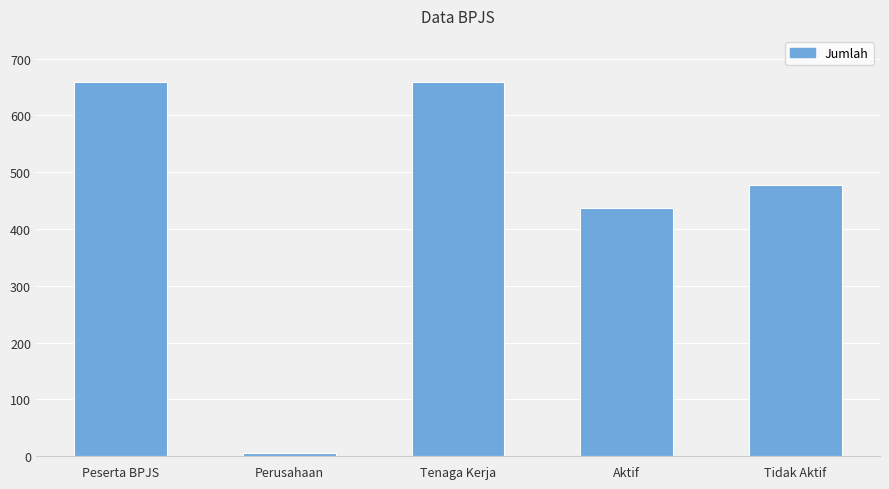

Read the value at Tidak Aktif, to the nearest 100.

500